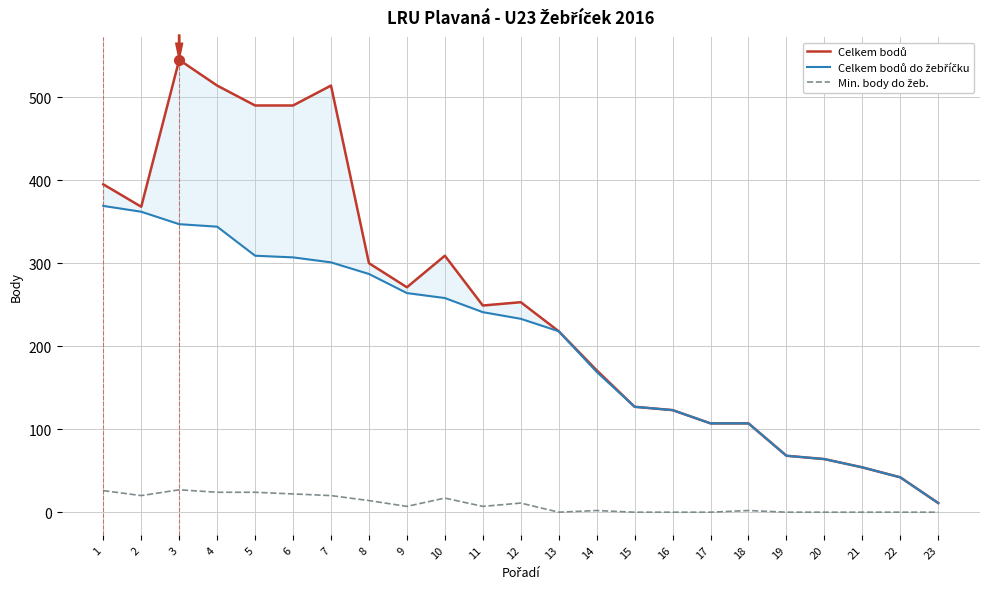

Between 6 and 19, which series saw the biggest shift?

Celkem bodů